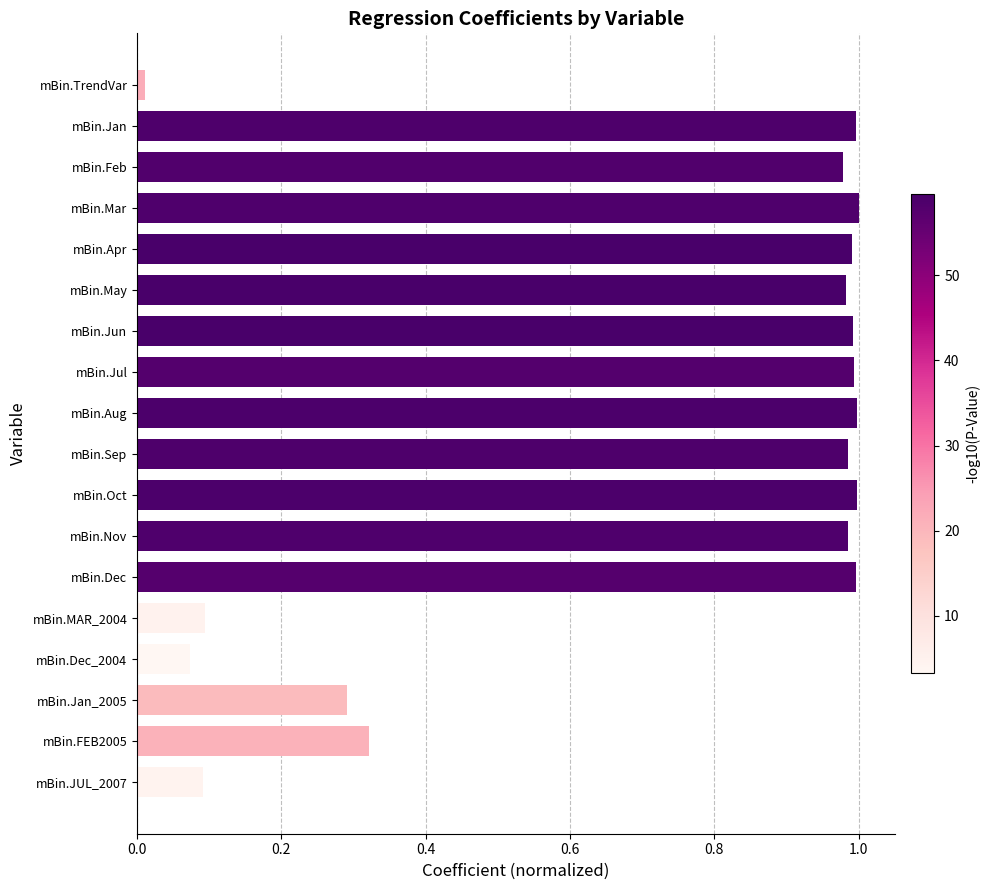

What is the sum of all values?

12.8